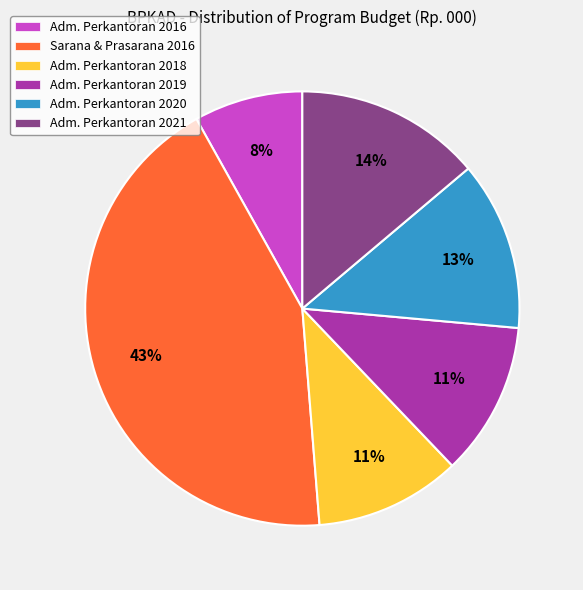

Is it true that Adm. Perkantoran 2018 is 25% of the pie?

False